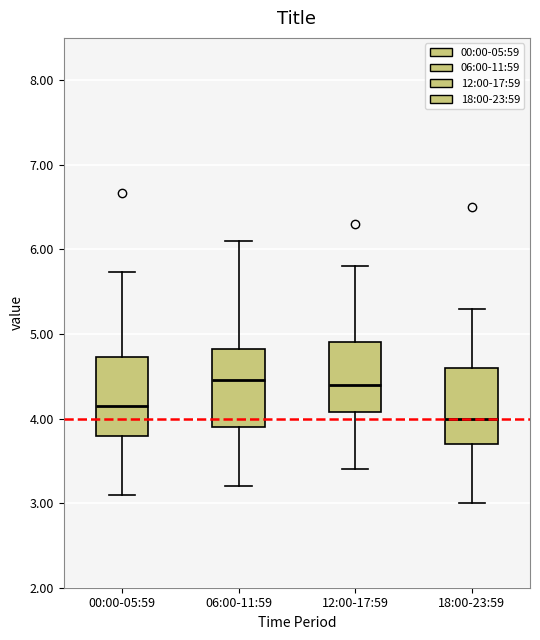

Reading left to right, read every box against the y-axis: the position of its median line, the range the box covers, and the ends of its whiskers. The values are not printed on the chart, so give them approximately, as read against the axis.

00:00-05:59: median 4.2, box 3.8 to 4.7, whiskers 3.1 to 5.7
06:00-11:59: median 4.5, box 3.9 to 4.8, whiskers 3.2 to 6.1
12:00-17:59: median 4.4, box 4.1 to 4.9, whiskers 3.4 to 5.8
18:00-23:59: median 4.0, box 3.7 to 4.6, whiskers 3.0 to 5.3